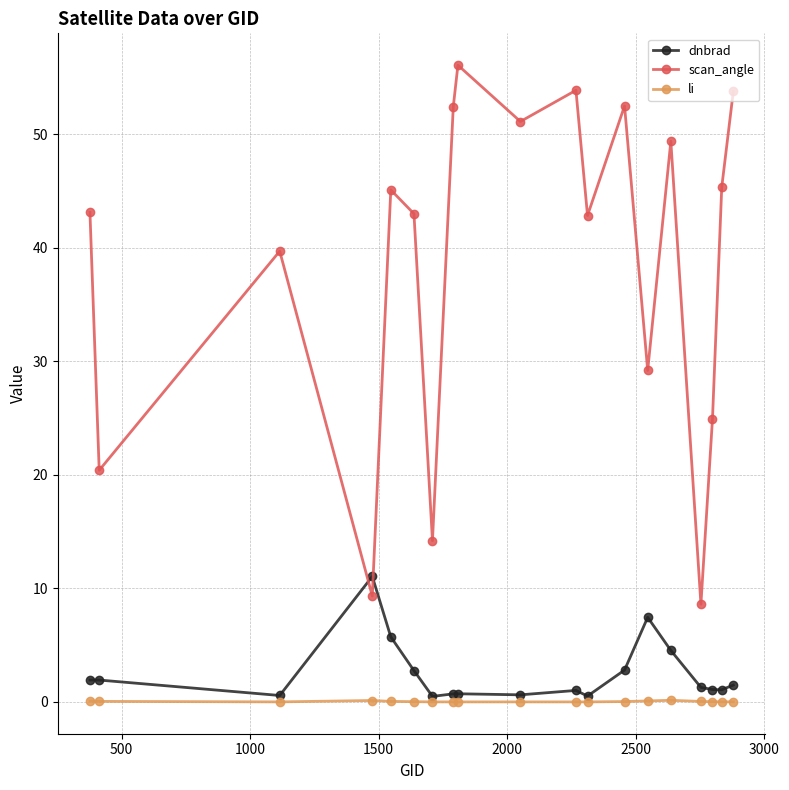

How many categories are shown in the chart?

19